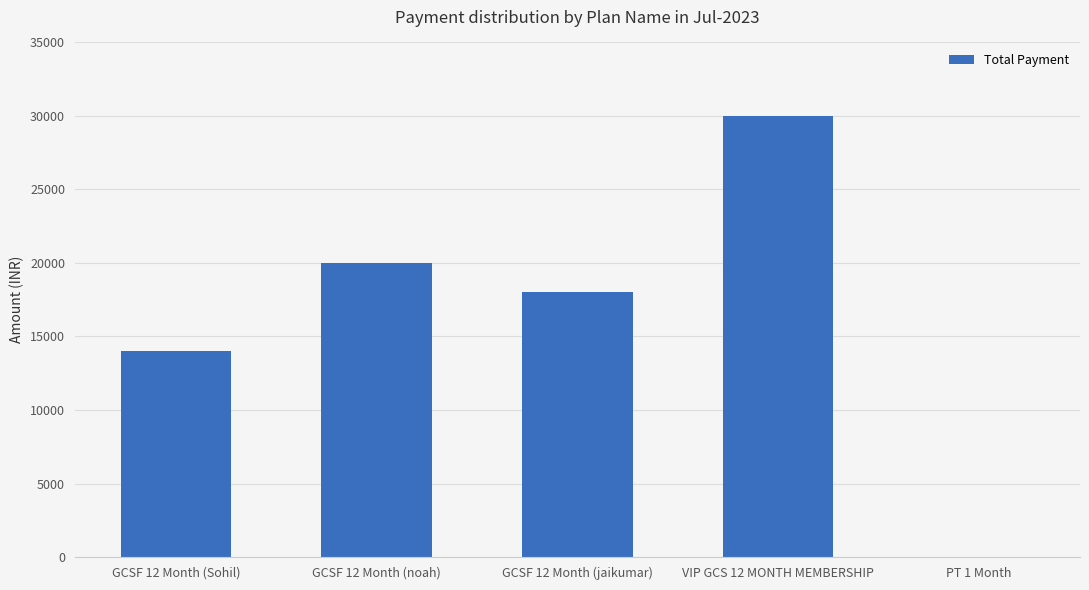

What is the sum of all values?

82000